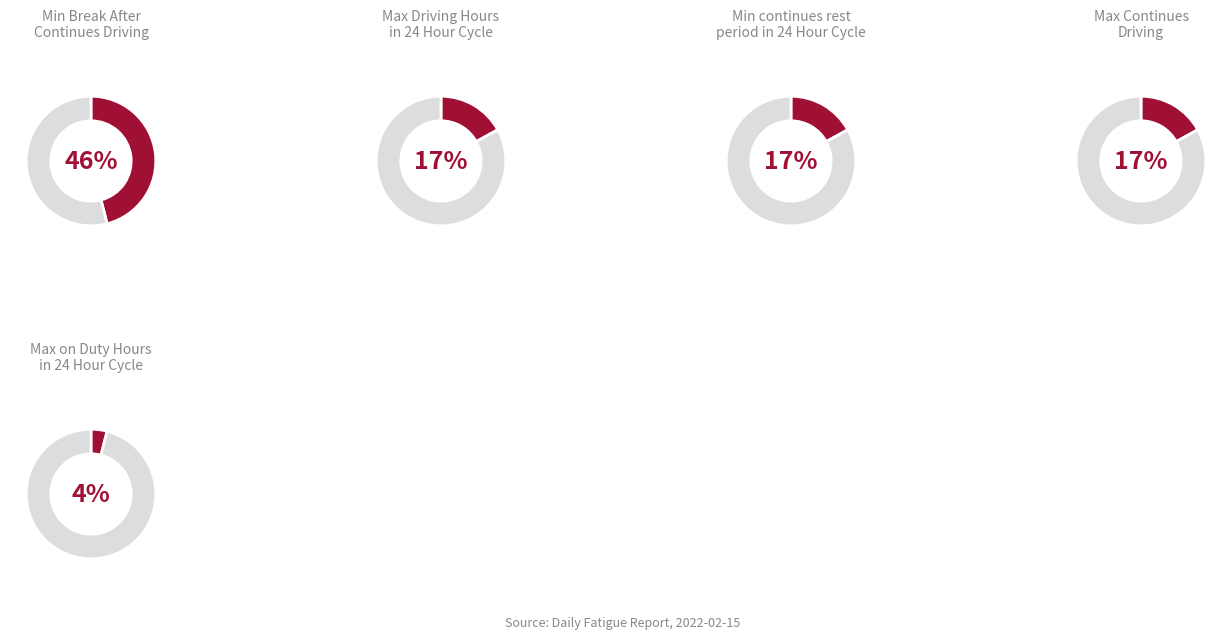

To the nearest percent, what is the difference between the largest and smallest slice percentages?

42%